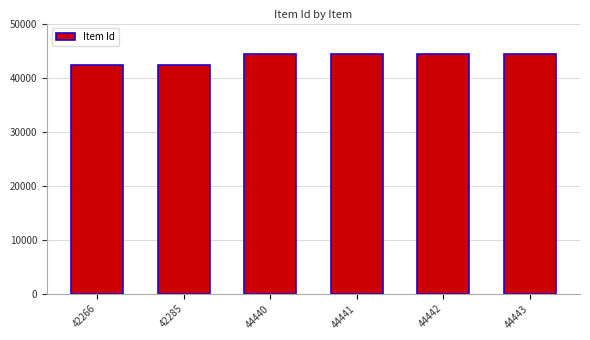

Is it true that the value at 42285 is 42285?

True